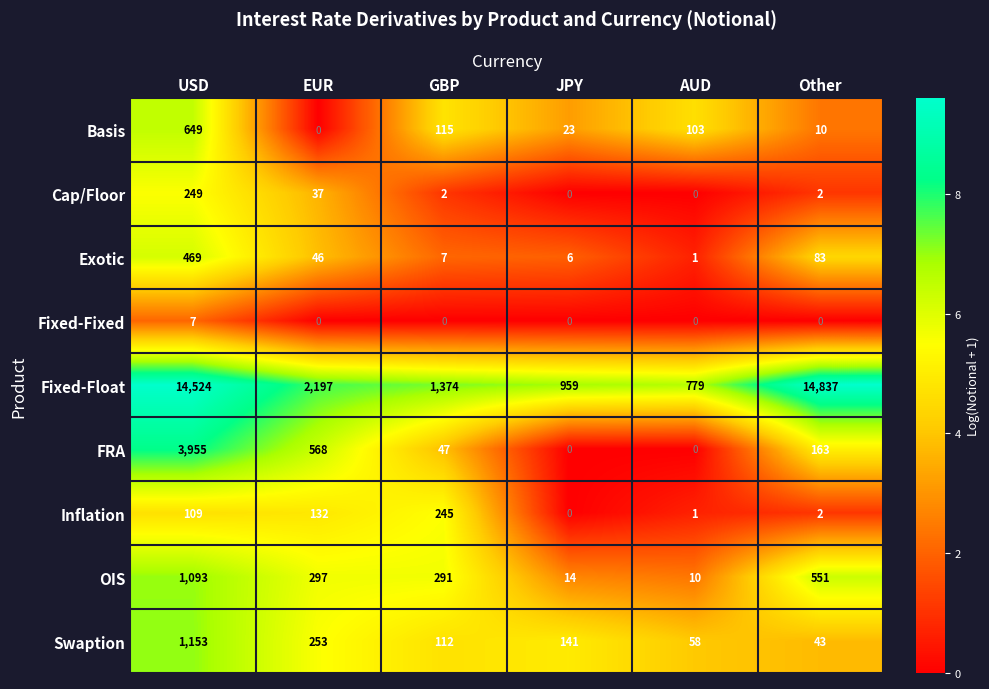

Read the Inflation value at USD.

109